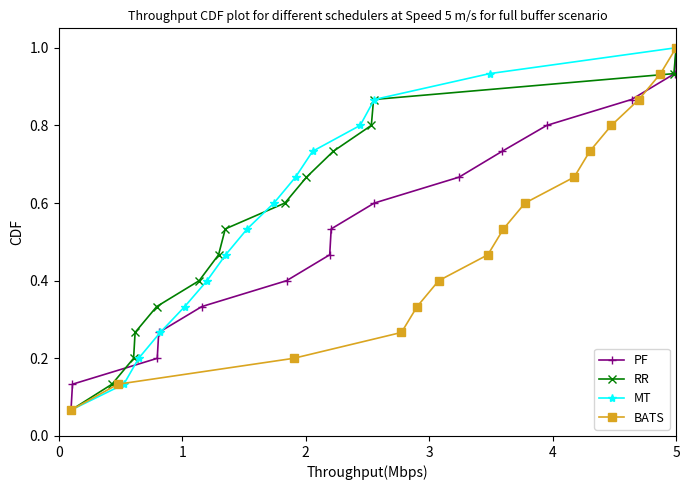

True or false: RR has more than 1 interior local peaks.

False